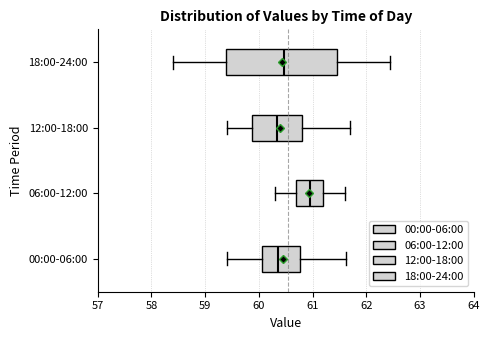

Which box's median line is the furthest to the right?

06:00-12:00